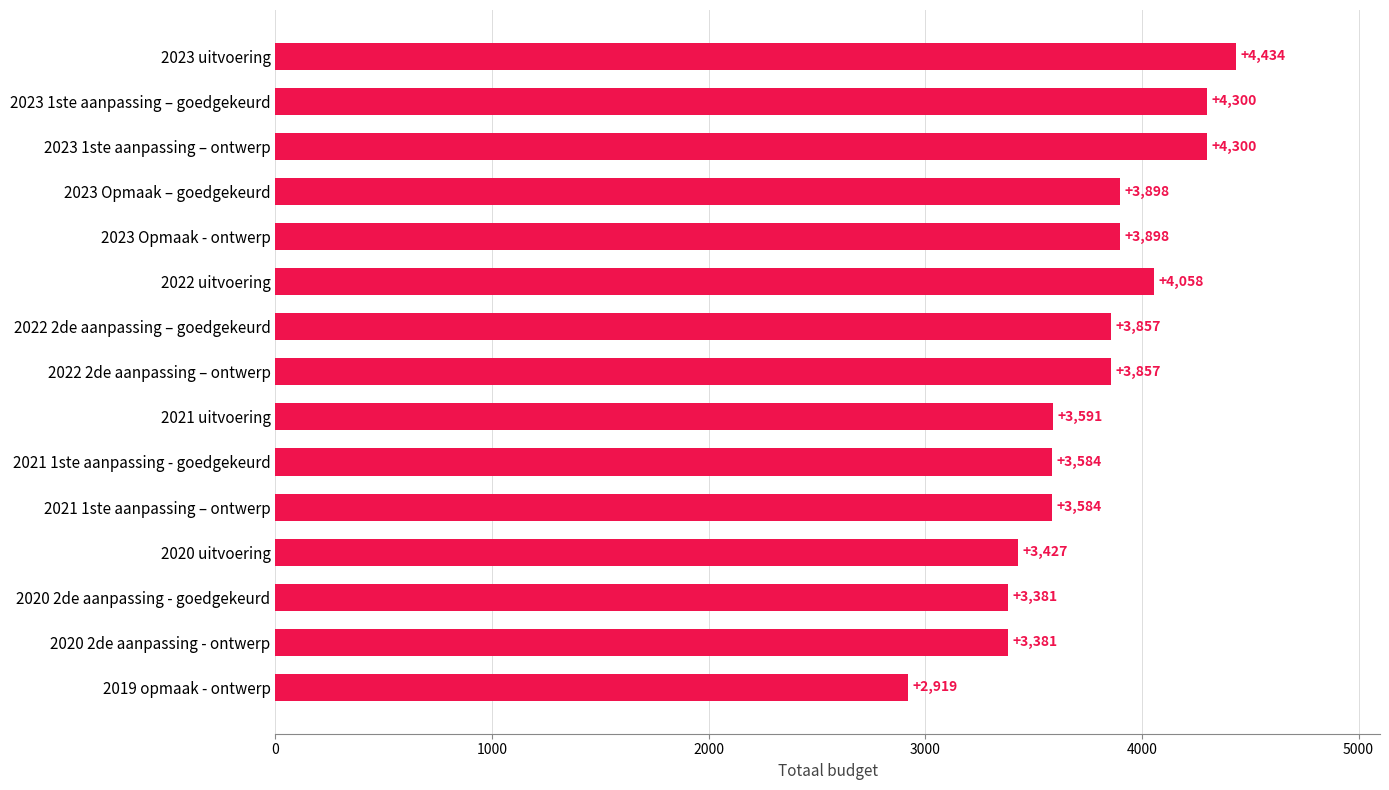

Reading bottom to top, extract all data points from this chart.

2919	3381	3381	3427	3584	3584	3591	3857	3857	4058	3898	3898	4300	4300	4434